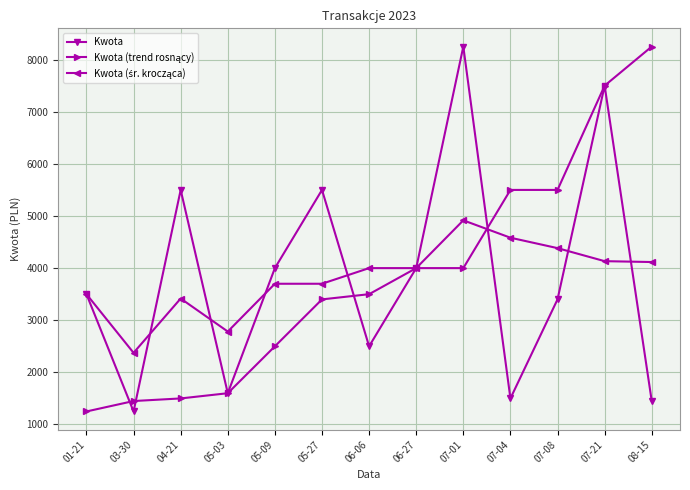

What is the maximum value shown in the chart?

8250.0